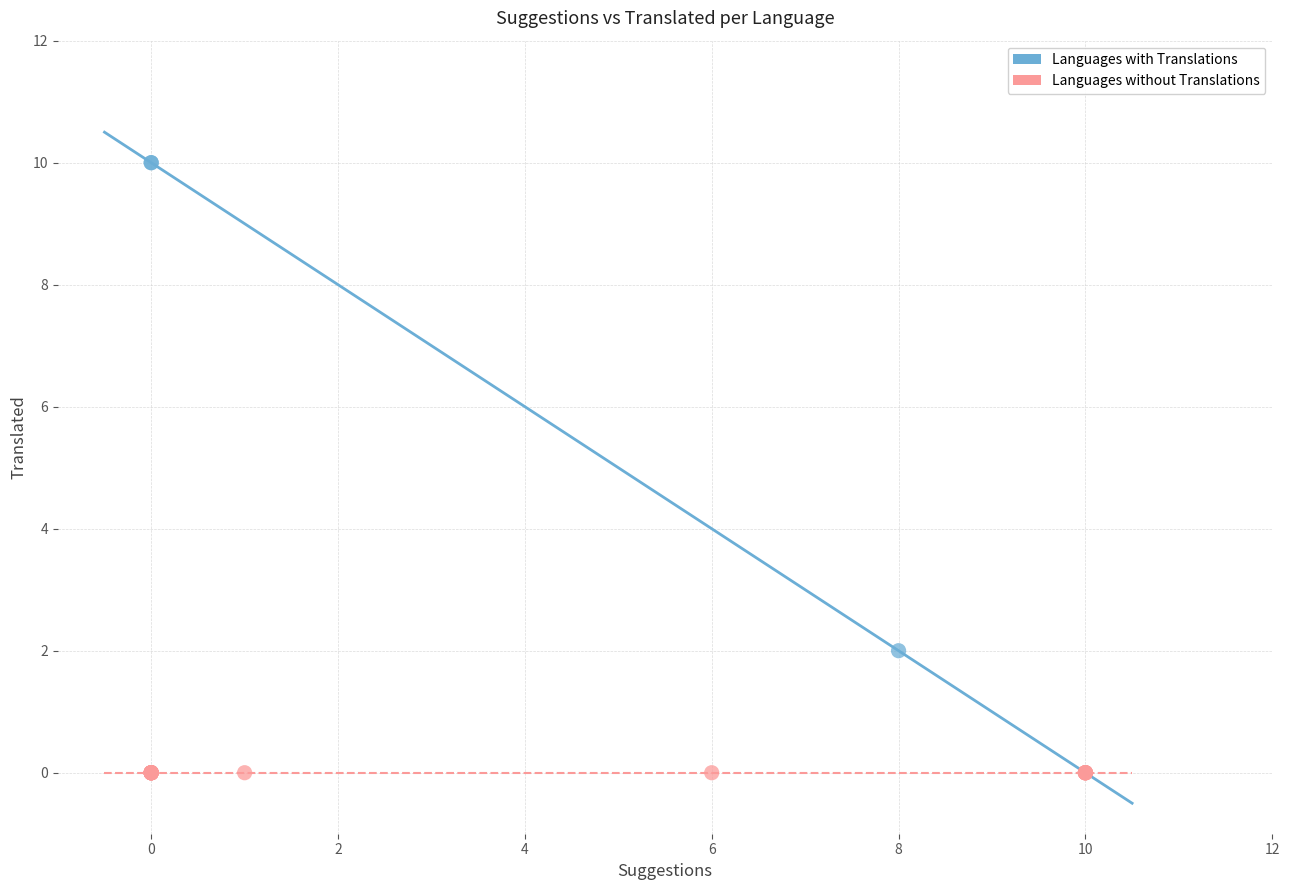

Which series reaches the maximum Y coordinate?

Languages with Translations